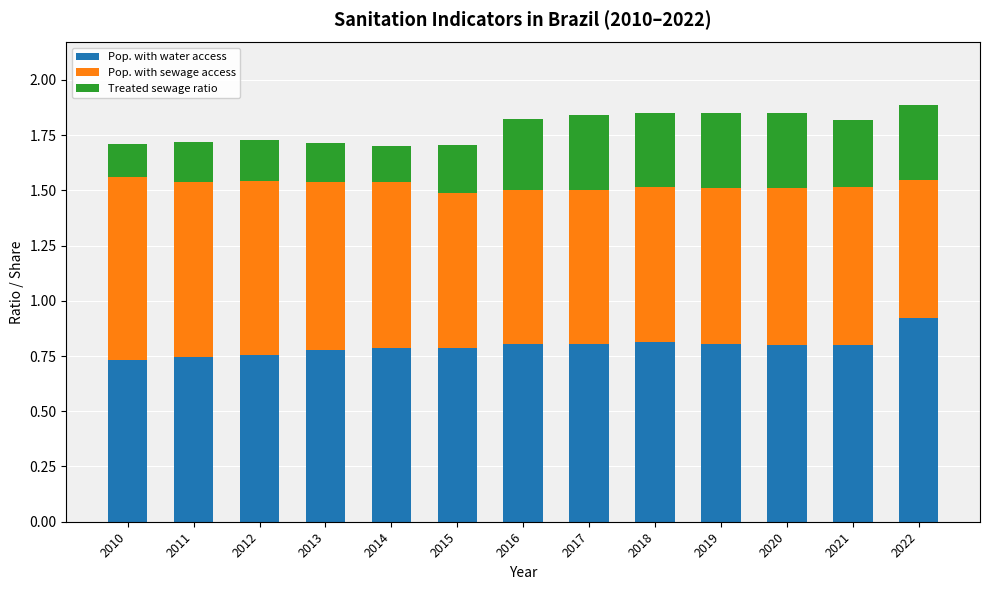

How many bars are there in total?

13